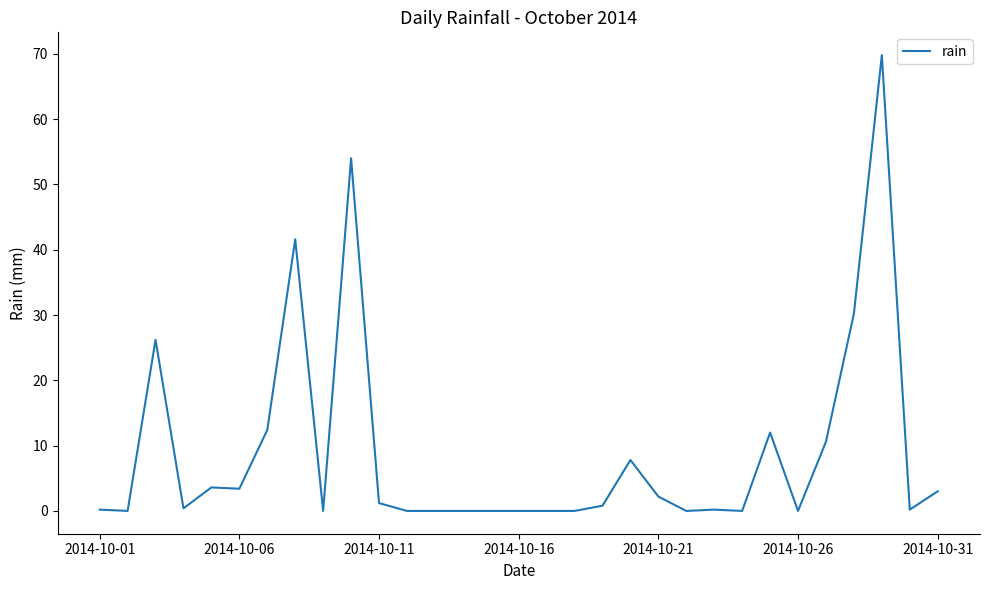

What is the difference between the maximum and minimum values?

69.8